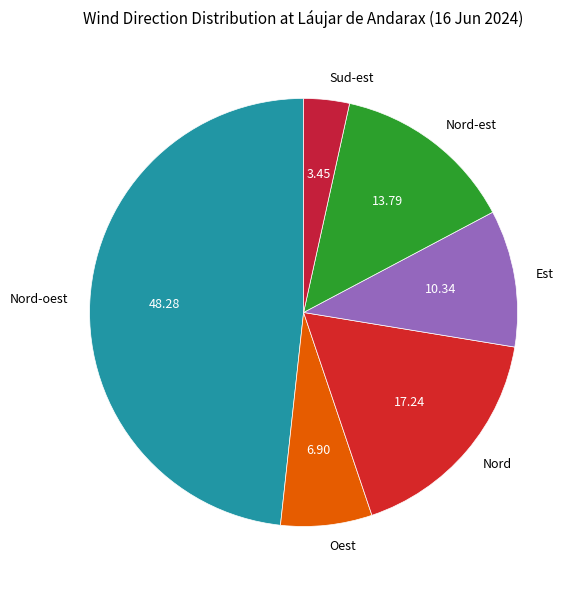

Is the sum of Nord-est and Nord greater than half?

No